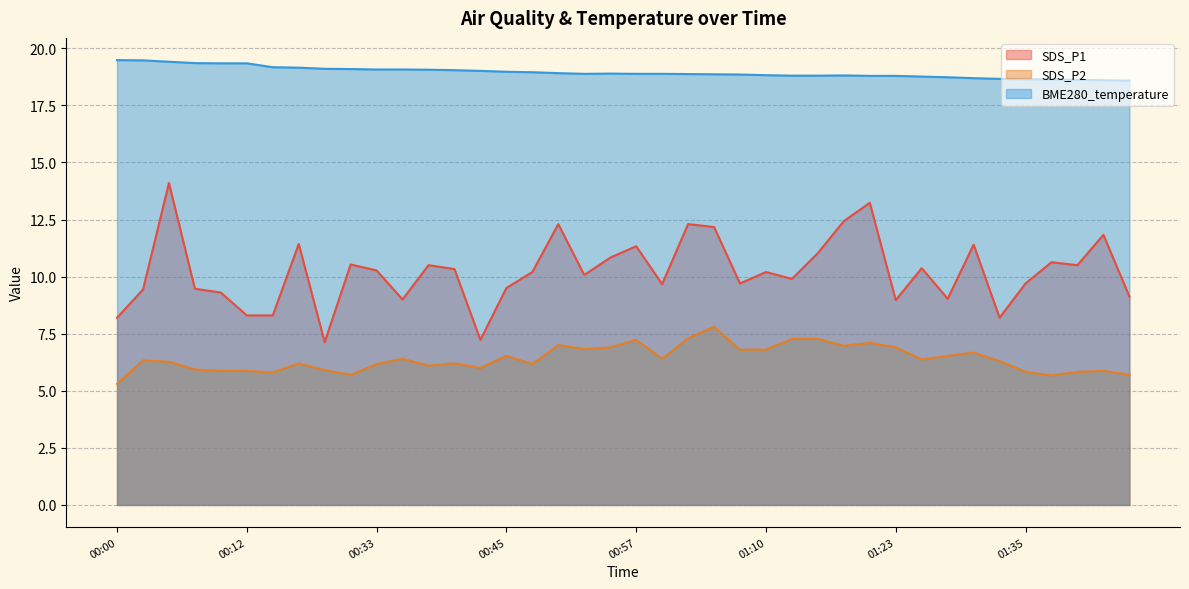

Rank the categories by SDS_P1 value from highest to lowest.

00:05, 01:20, 01:17, 00:50, 01:02, 01:05, 01:43, 00:25, 01:30, 00:57, 01:15, 00:55, 01:38, 00:30, 00:38, 01:40, 01:25, 00:40, 00:33, 00:48, 01:10, 00:52, 01:12, 01:07, 01:35, 01:00, 00:45, 00:07, 00:02, 00:10, 01:45, 01:28, 00:35, 01:23, 00:12, 00:23, 00:00, 01:33, 00:43, 00:28